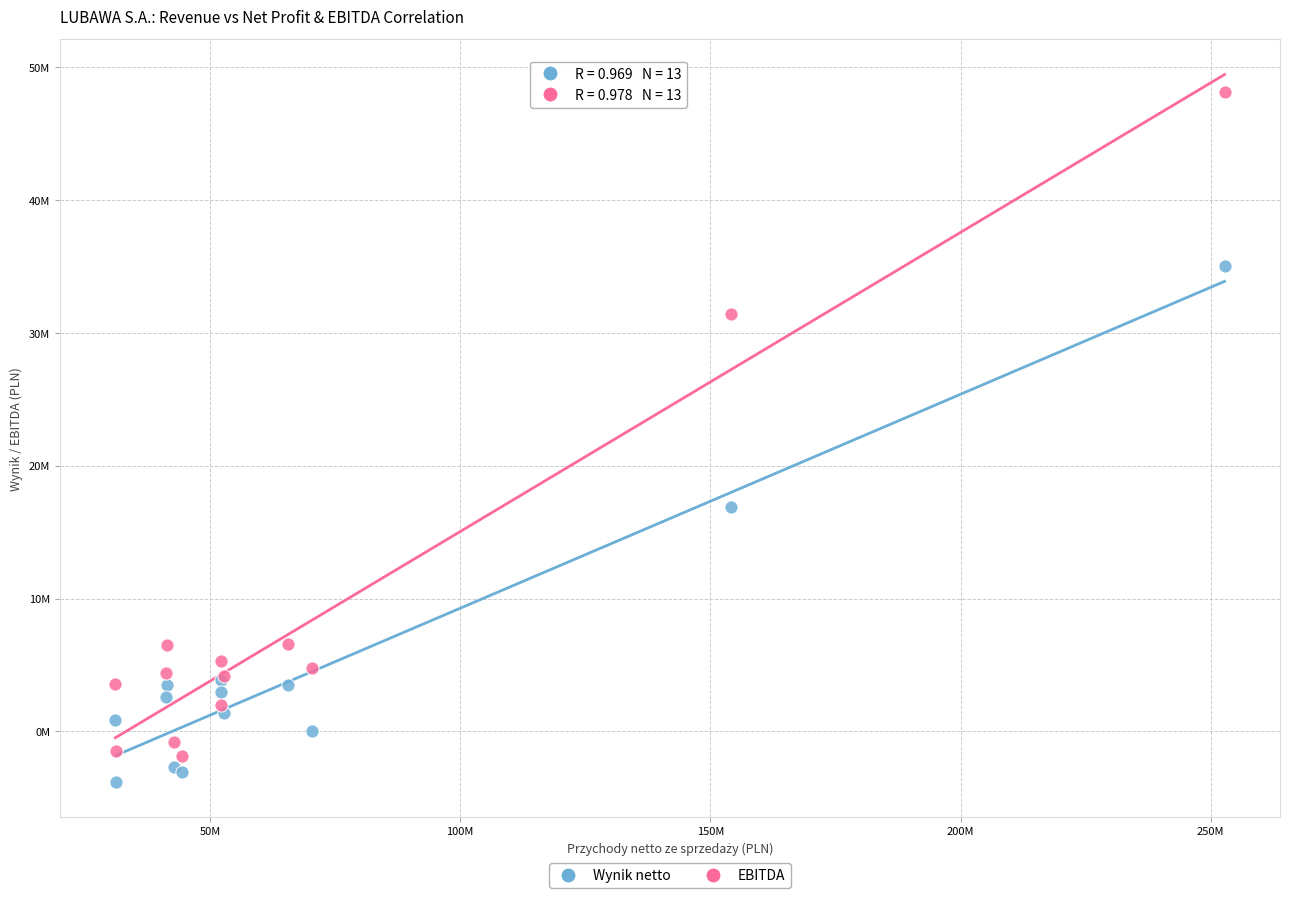

Which series contains the lowest Y value?

Wynik netto